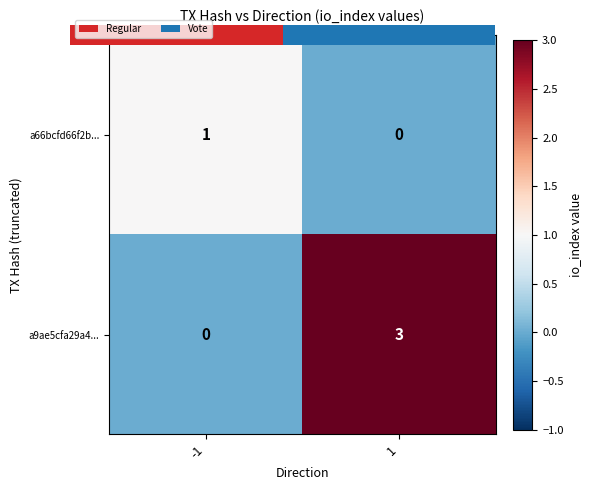

At which category is the sum across all series the highest?

1